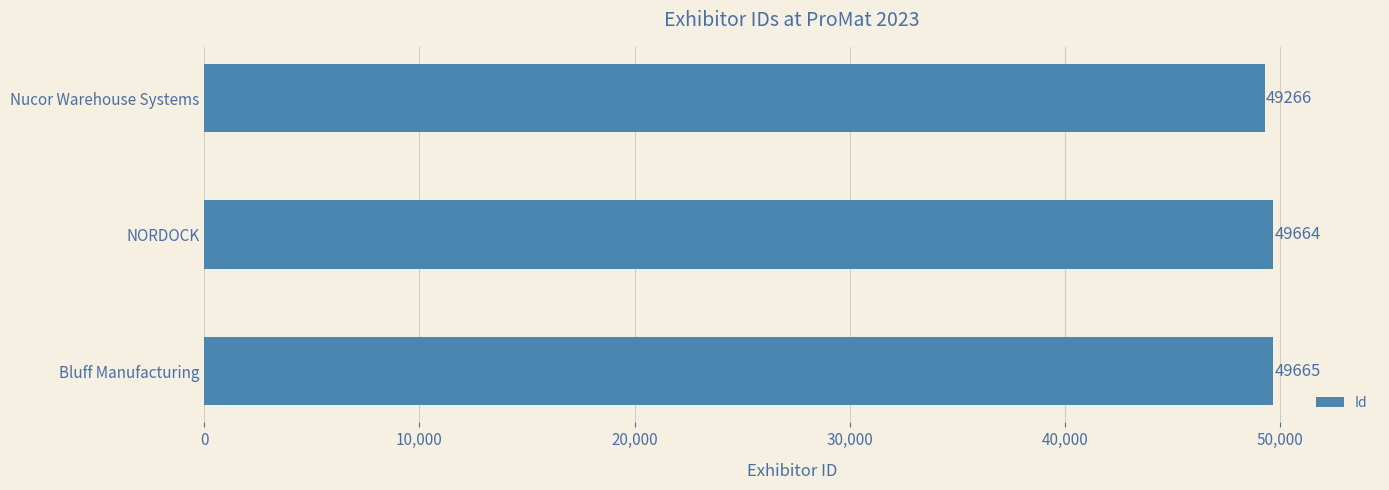

Does the chart contain stacked bars?

No